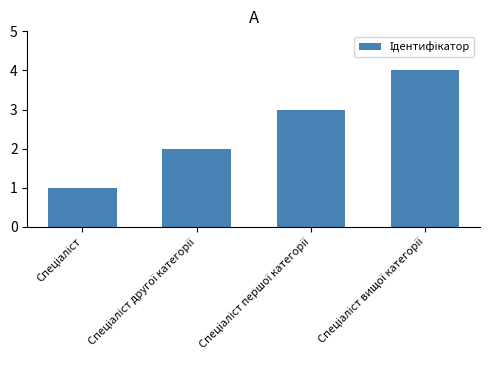

What is the maximum value shown in the chart?

4